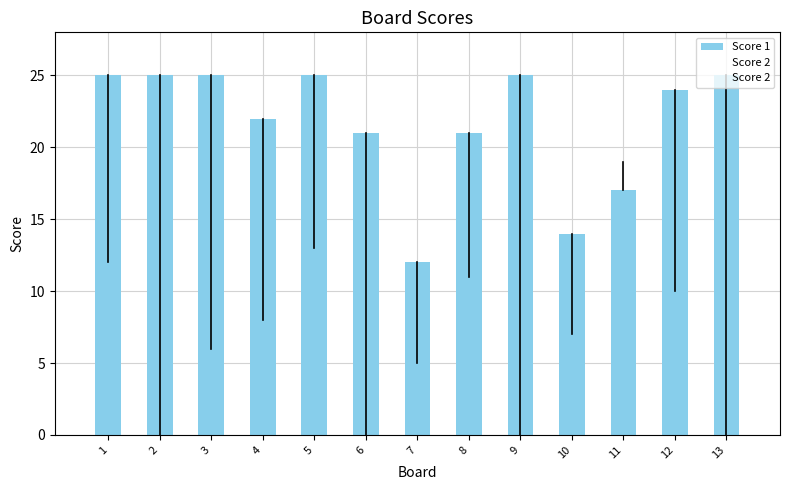

What is the difference between the highest and lowest values at 9?

25